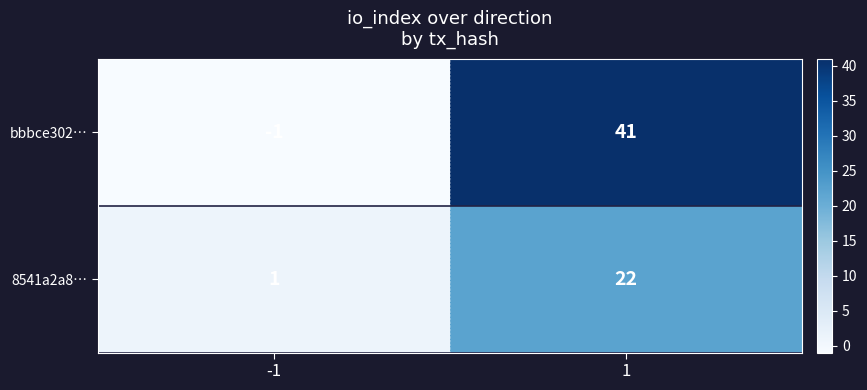

Reading left to right, list all the values displayed in this chart.

bbbce302…: -1=-1	1=41
8541a2a8…: -1=1	1=22